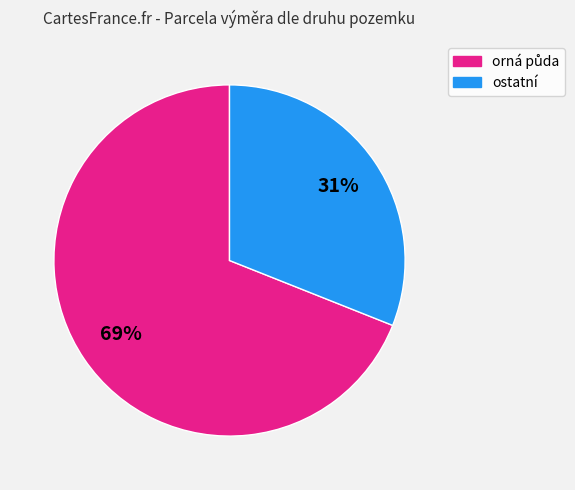

To the nearest percent, what is the difference between the largest and smallest slice percentages?

38%